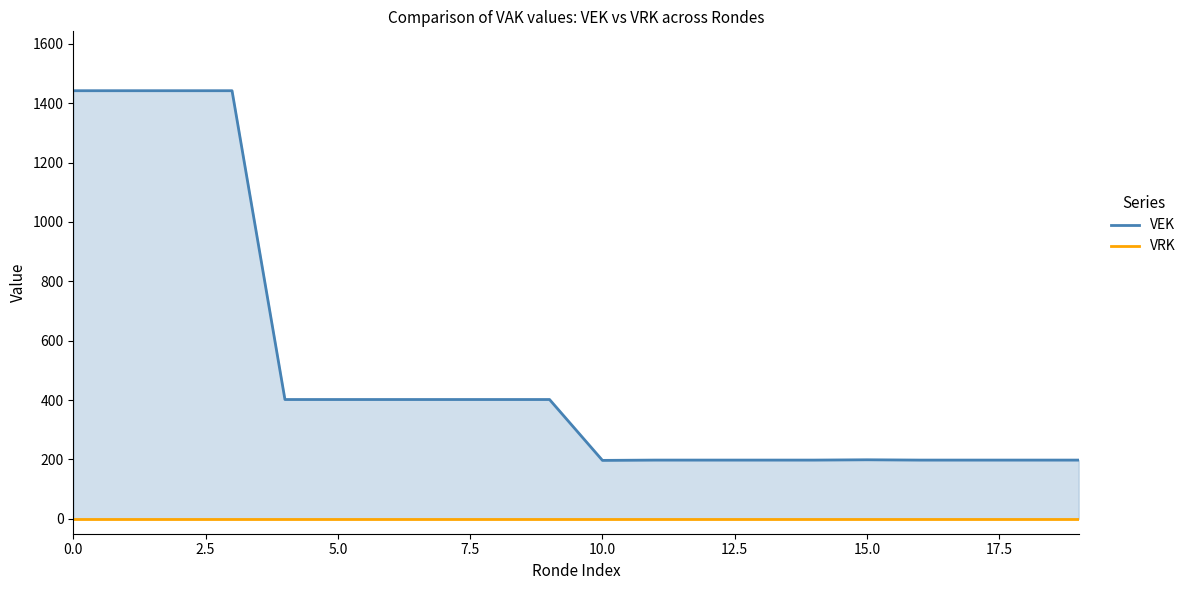

Which series has the widest spread of values?

VEK